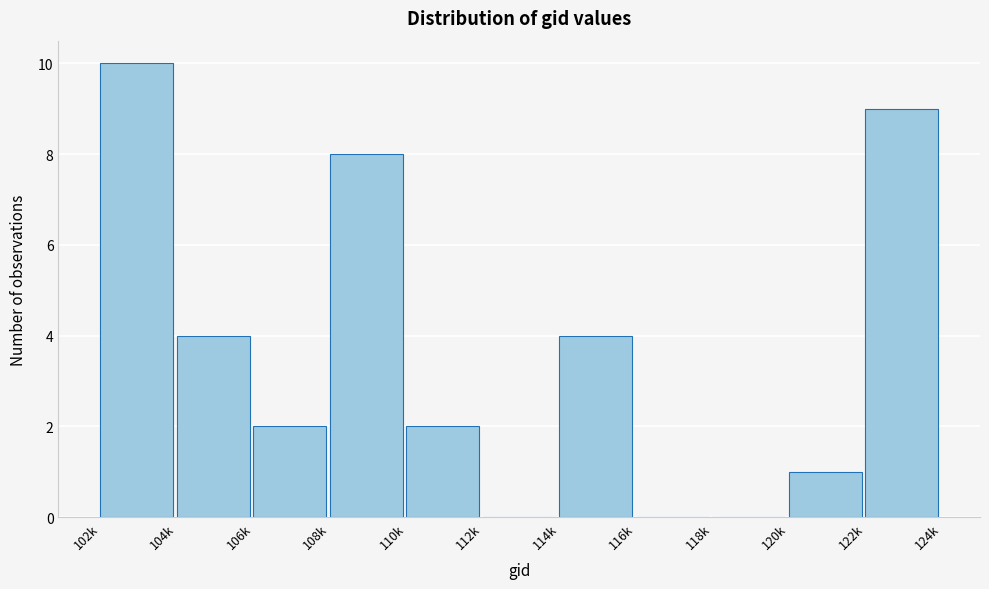

Reading right to left, list all the values displayed in this chart.

122k=9	120k=1	118k=0	116k=0	114k=4	112k=0	110k=2	108k=8	106k=2	104k=4	102k=10